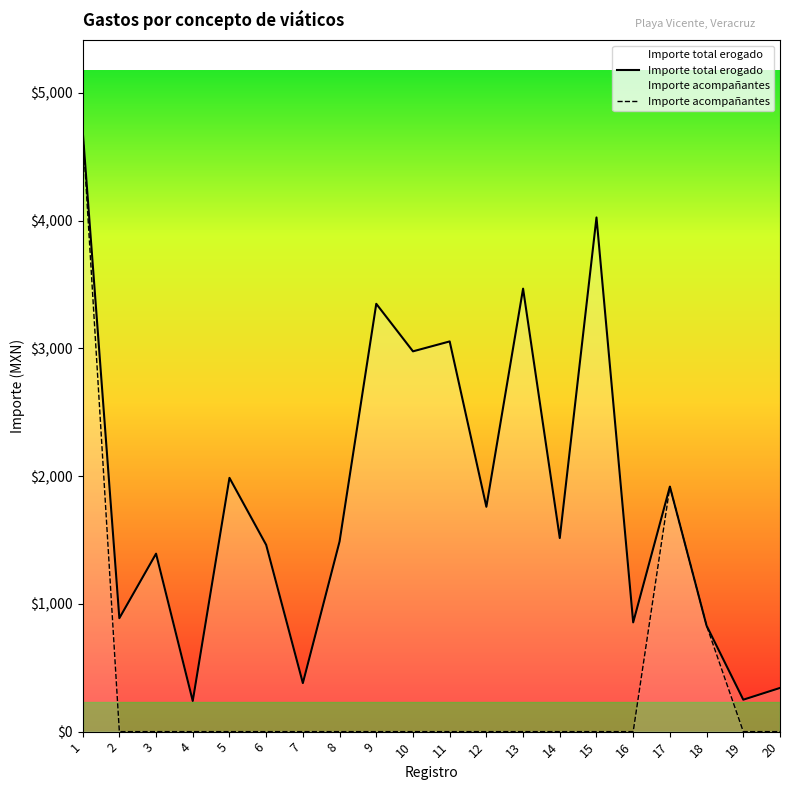

At 12, list the series in order from largest to smallest.

Importe total erogado, Importe acompañantes